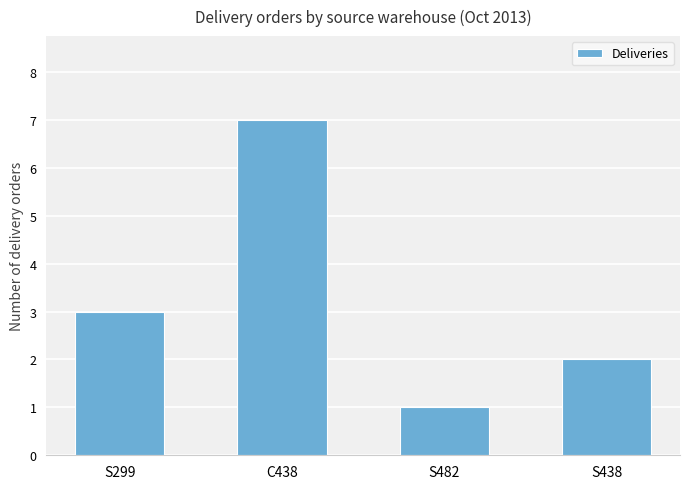

What is the sum of all values?

13